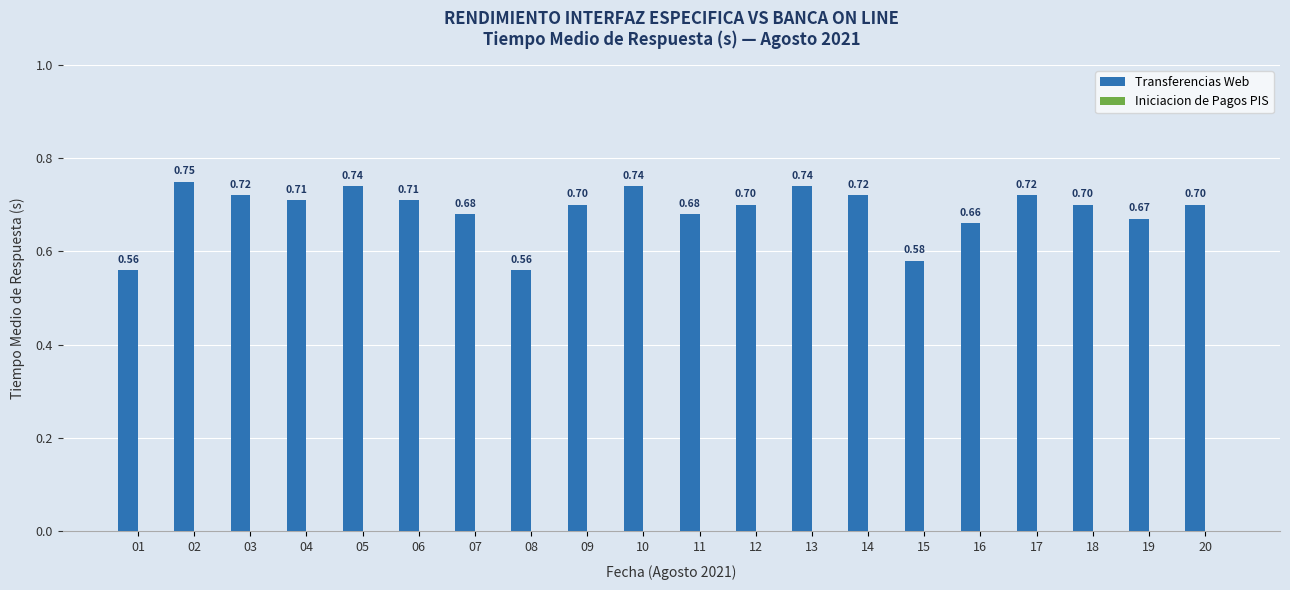

Which has a higher value, 17 or 20?

17